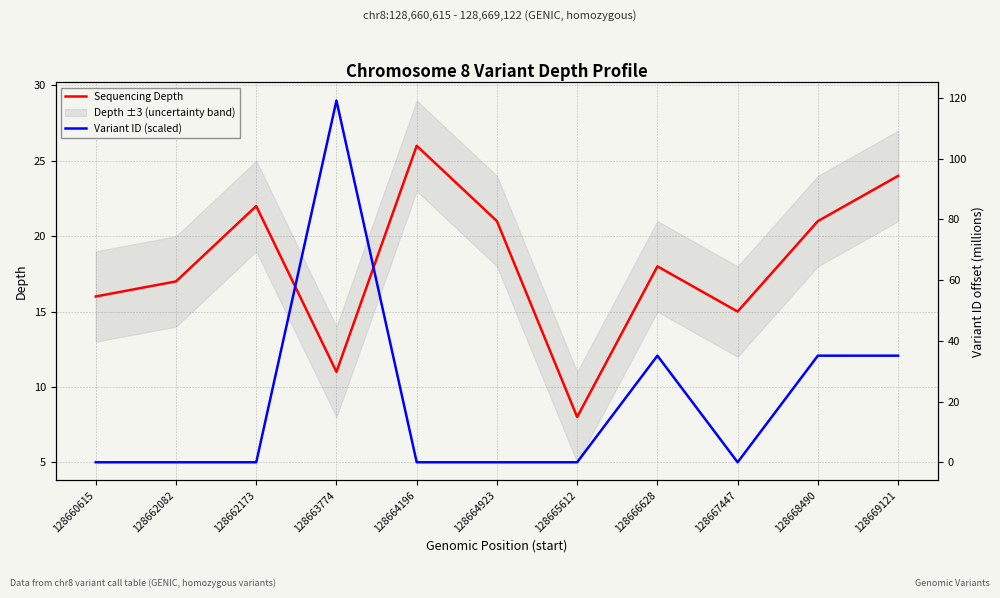

What is the difference between the Sequencing Depth values at 128660615 and 128668490?

5